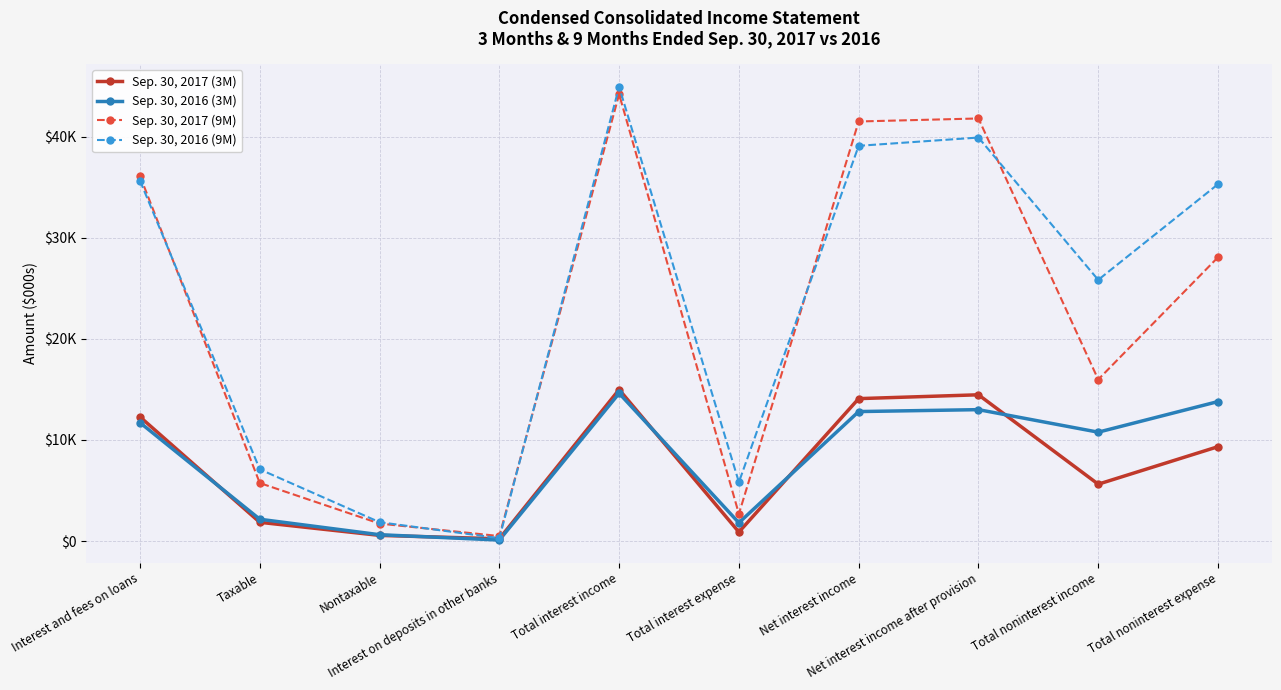

What position from the left is Nontaxable?

3